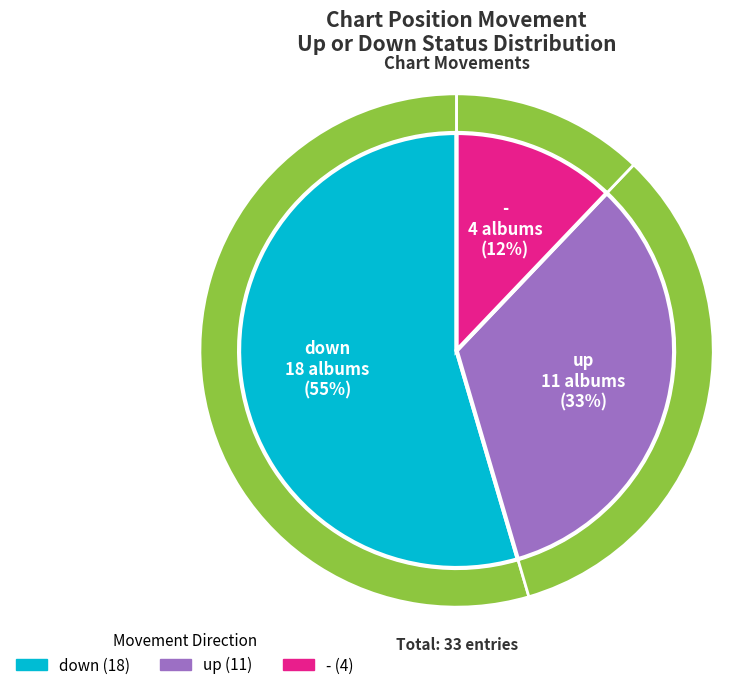

How many slices are in this pie chart?

3